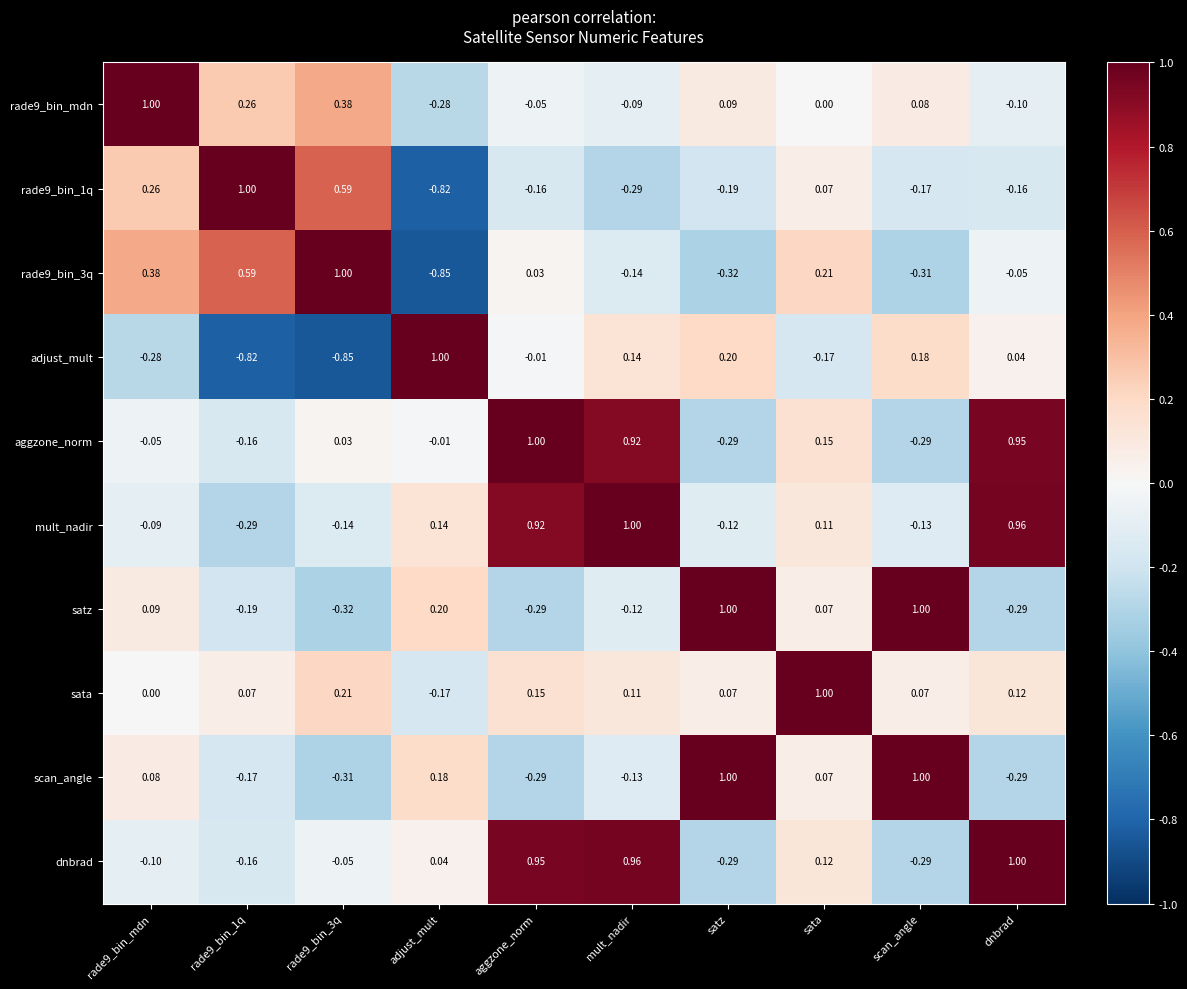

At which category is the sum across all series the highest?

mult_nadir